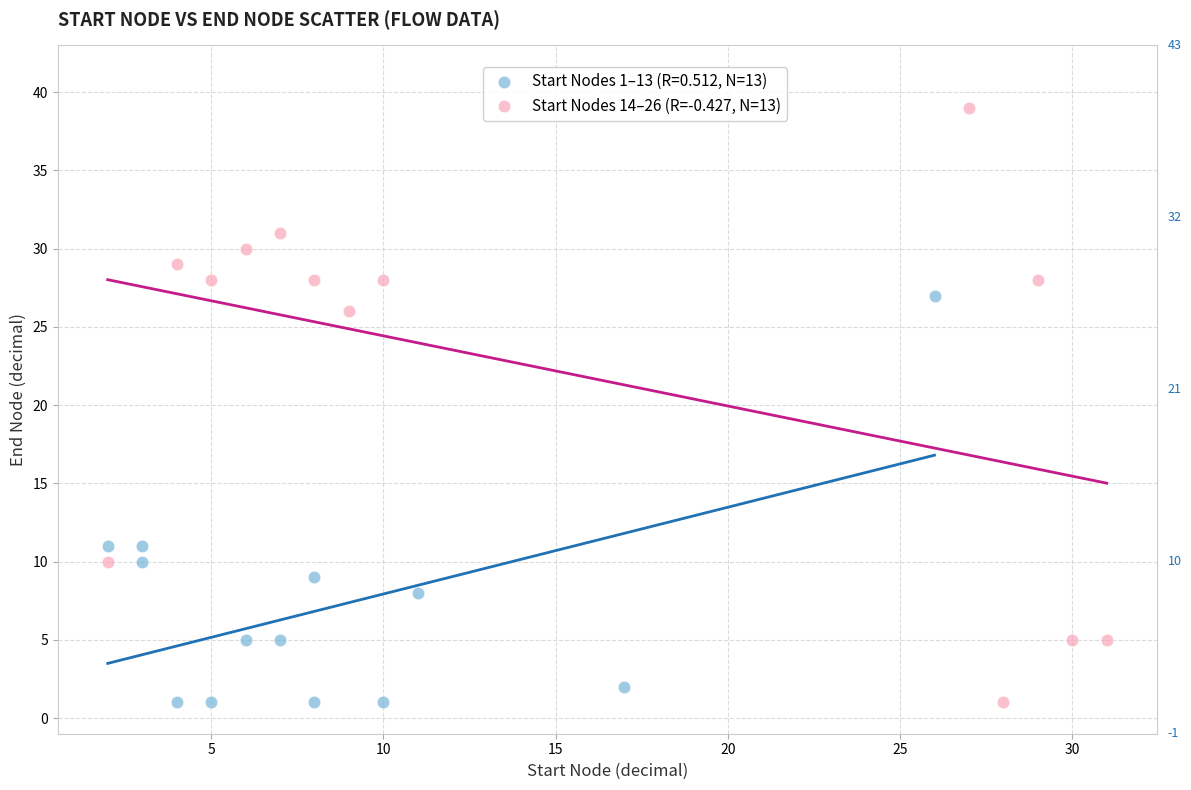

Which series reaches the maximum Y coordinate?

Start Nodes 14–26 (R=-0.427, N=13)